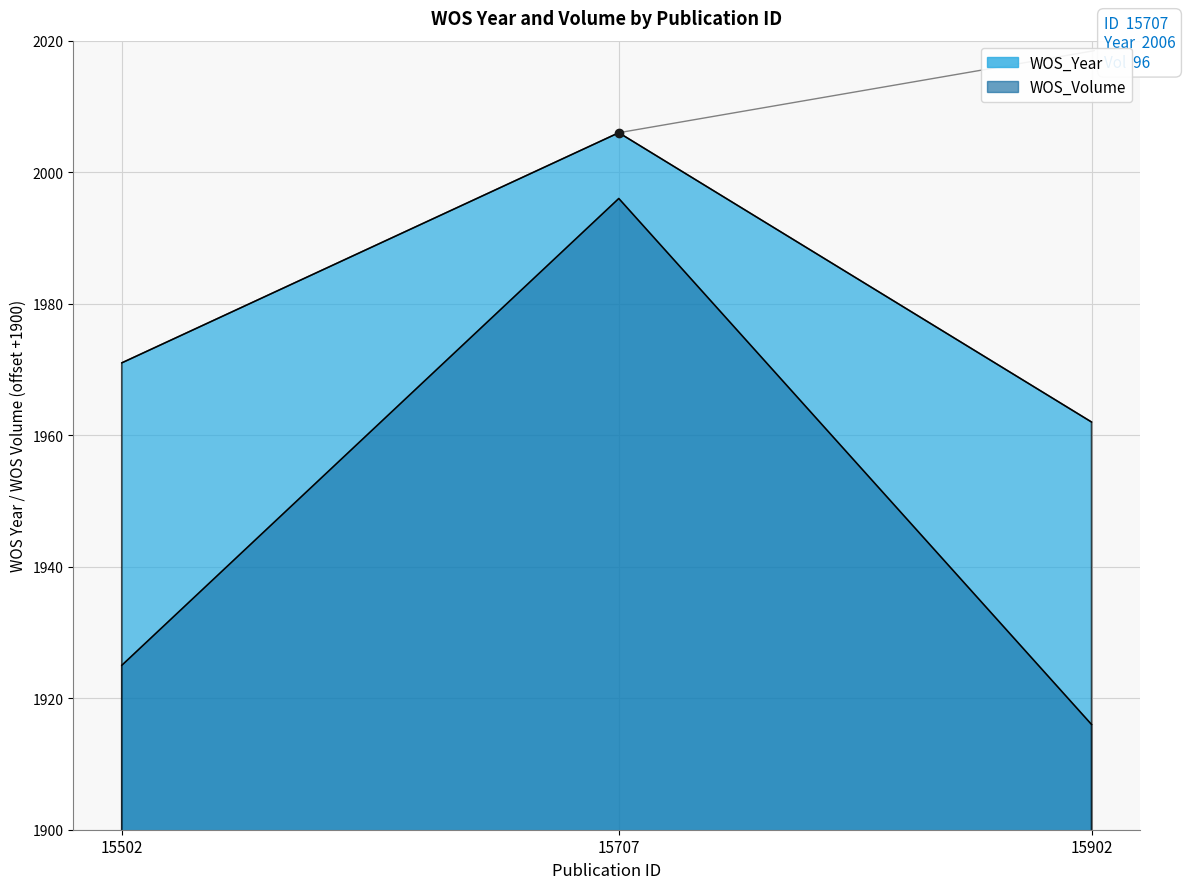

How many distinct data groups are displayed?

2